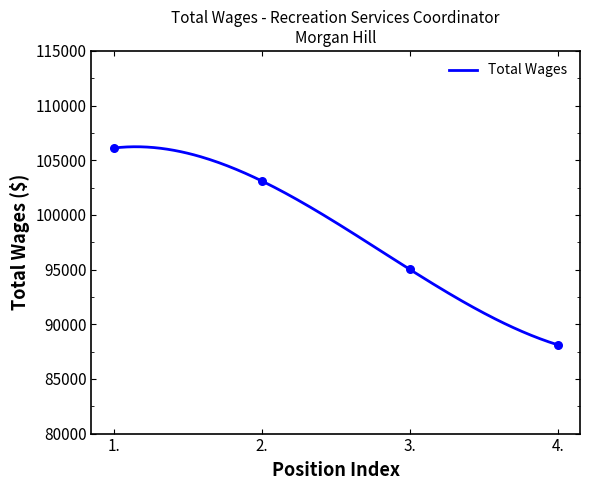

Between 4. and 2., which is larger?

2.